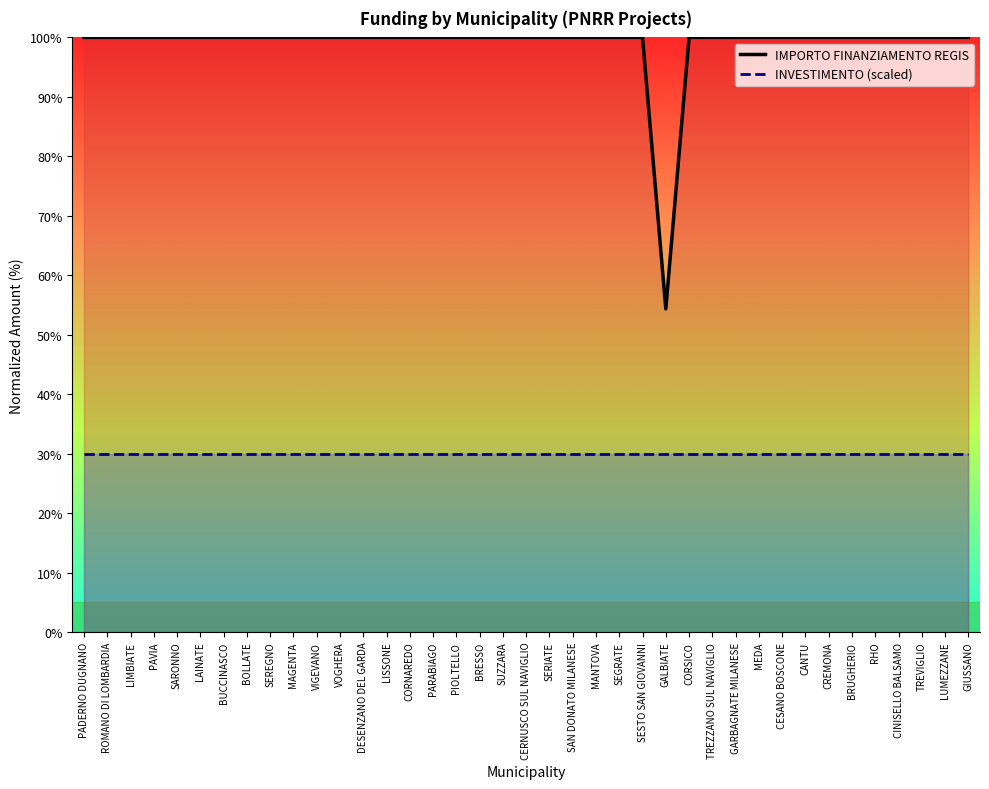

The IMPORTO FINANZIAMENTO REGIS series shows 143.8 at GARBAGNATE MILANESE. True or false?

False